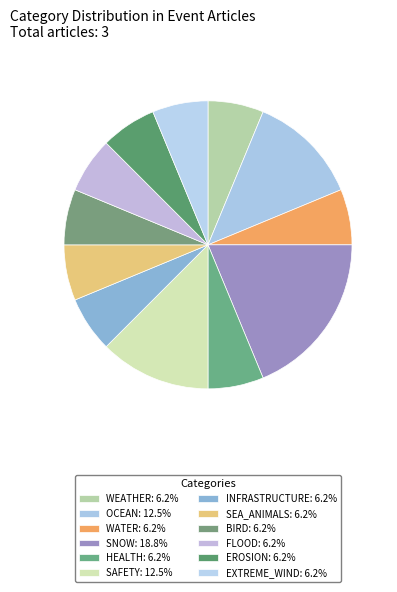

How many segments does this pie chart have?

12